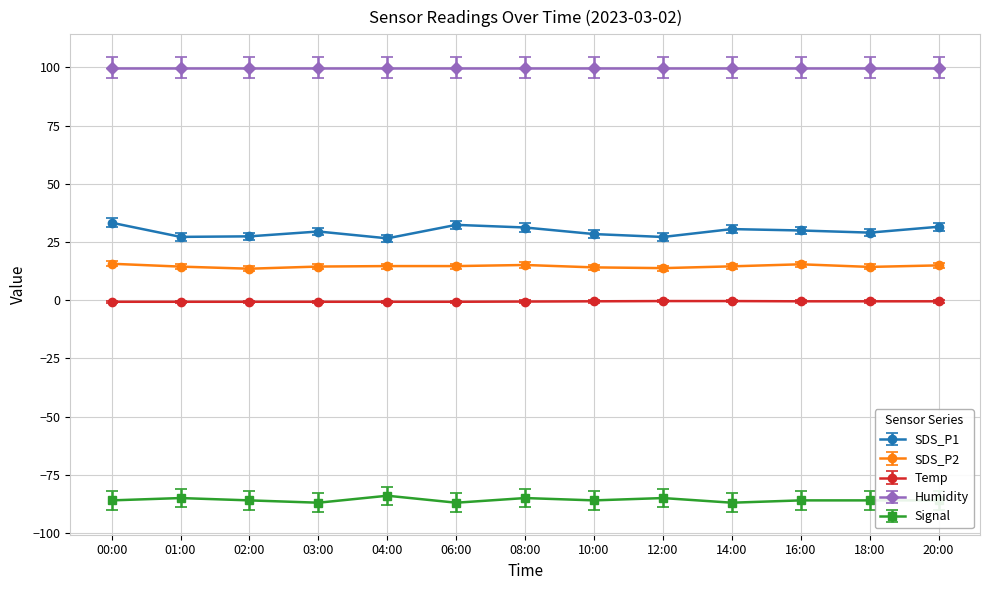

True or false: Signal and SDS_P1 cross at least once.

False